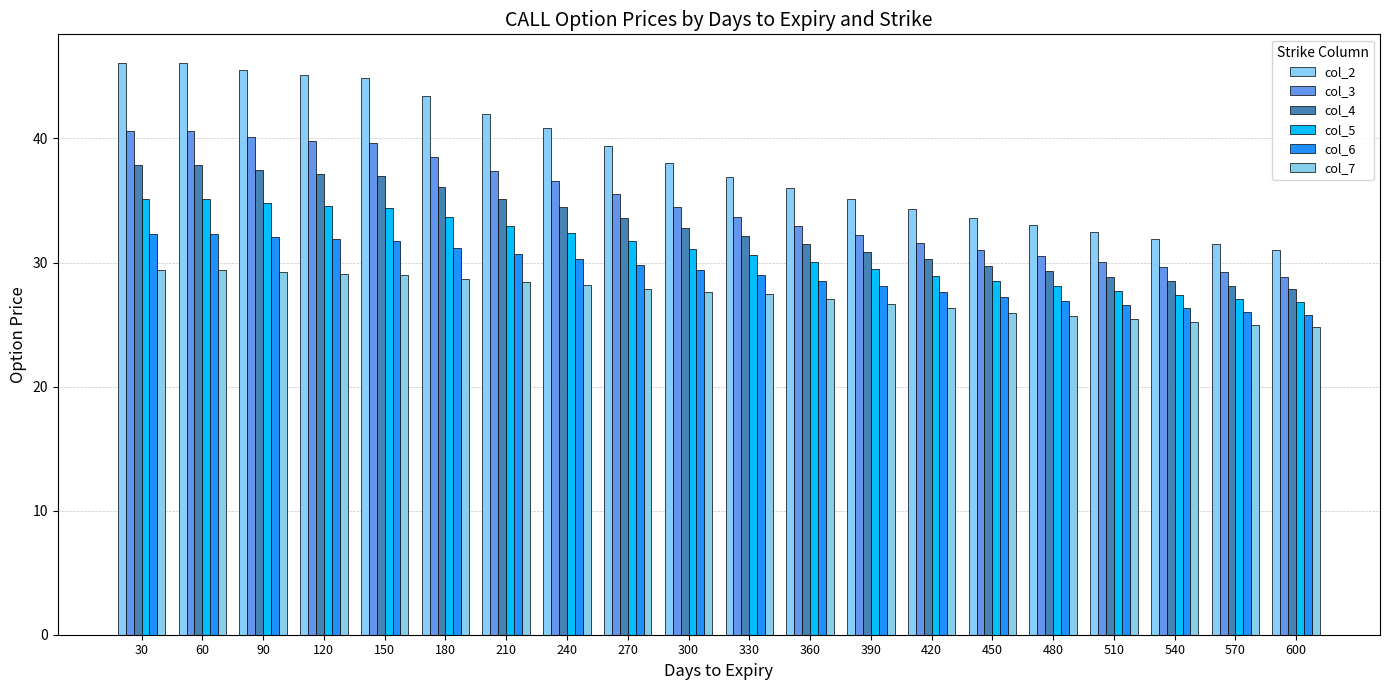

At how many categories does at least one series exceed 36?

11